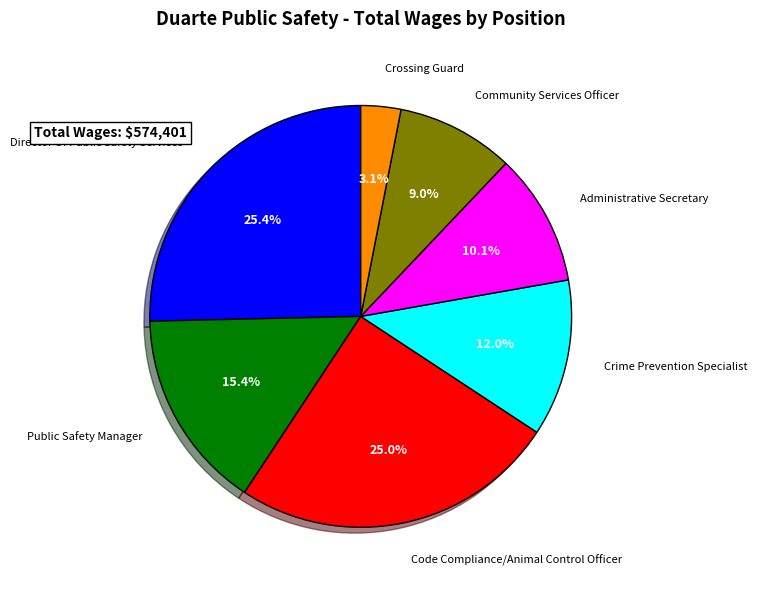

Is there a majority slice in this chart?

No